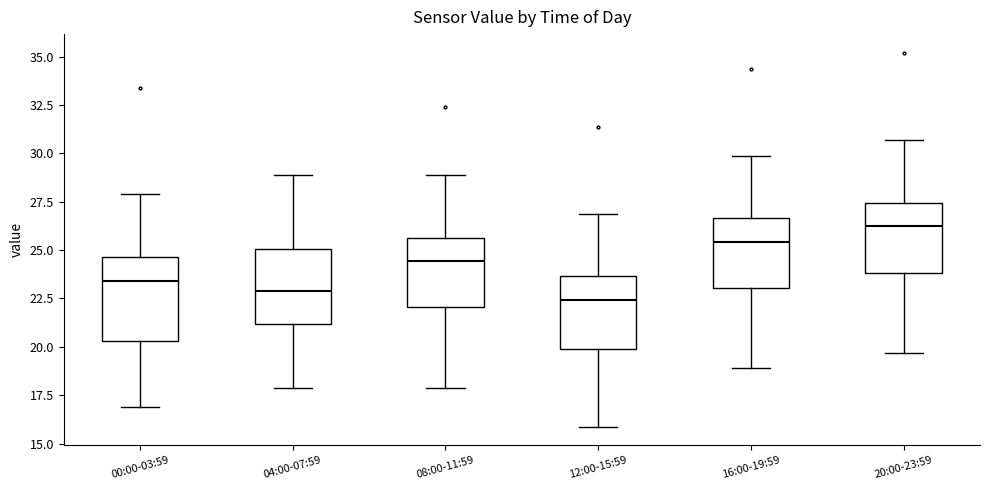

Reading left to right, transcribe this box plot: for each box, give where its median line is, the range the box spans, and where its two whiskers end, as read against the y-axis. The values are not printed on the chart, so give them approximately, as read against the axis.

00:00-03:59: median 23.5, box 20.5 to 24.5, whiskers 17.0 to 28.0
04:00-07:59: median 23.0, box 21.0 to 25.0, whiskers 18.0 to 29.0
08:00-11:59: median 24.5, box 22.0 to 25.5, whiskers 18.0 to 29.0
12:00-15:59: median 22.5, box 20.0 to 23.5, whiskers 16.0 to 27.0
16:00-19:59: median 25.5, box 23.0 to 26.5, whiskers 19.0 to 30.0
20:00-23:59: median 26.5, box 24.0 to 27.5, whiskers 19.5 to 30.5